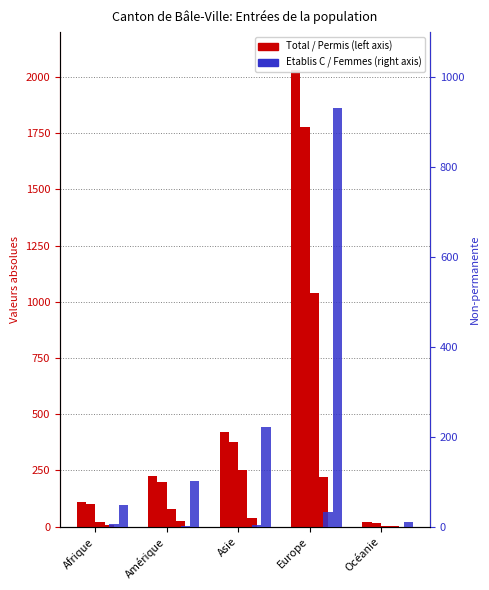

Where does the Total perm. series first go above 225?

Asie